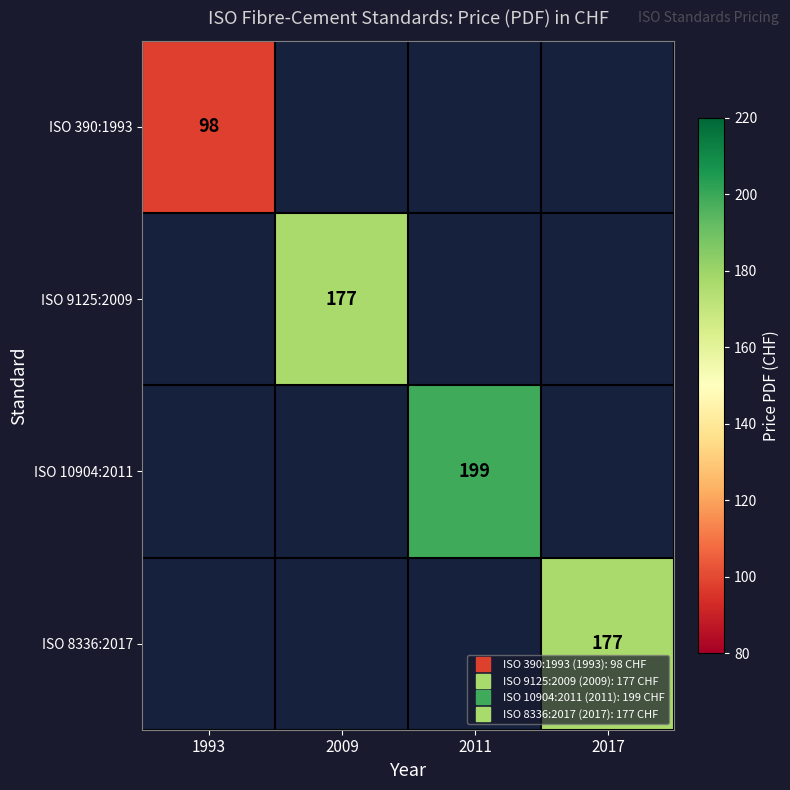

How many values in ISO 8336:2017 are above zero?

1